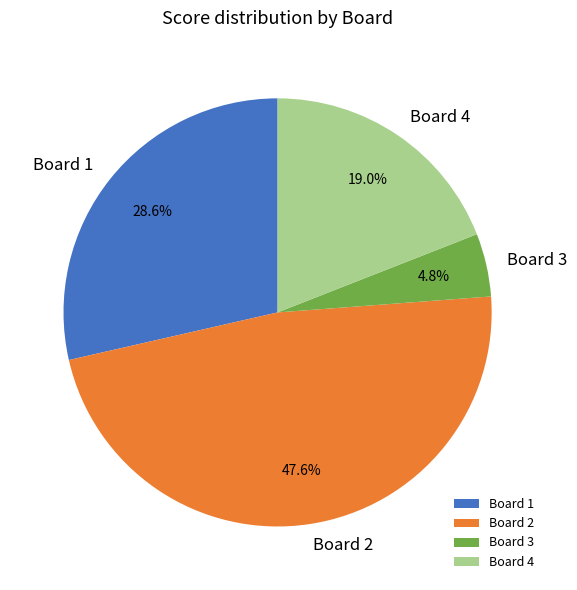

Rank the categories by value from lowest to highest.

Board 3, Board 4, Board 1, Board 2